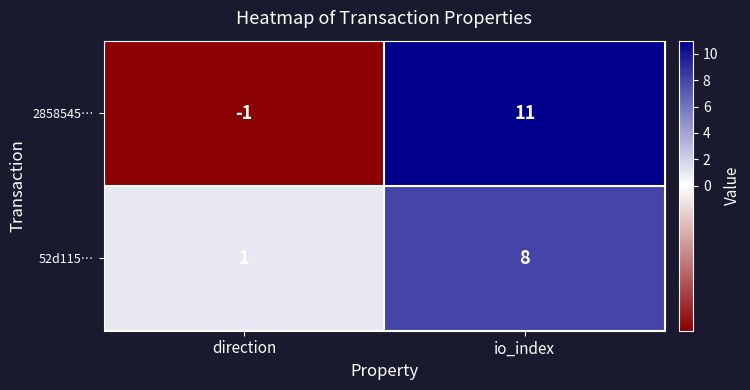

Which series has the largest range (max minus min)?

2858545…